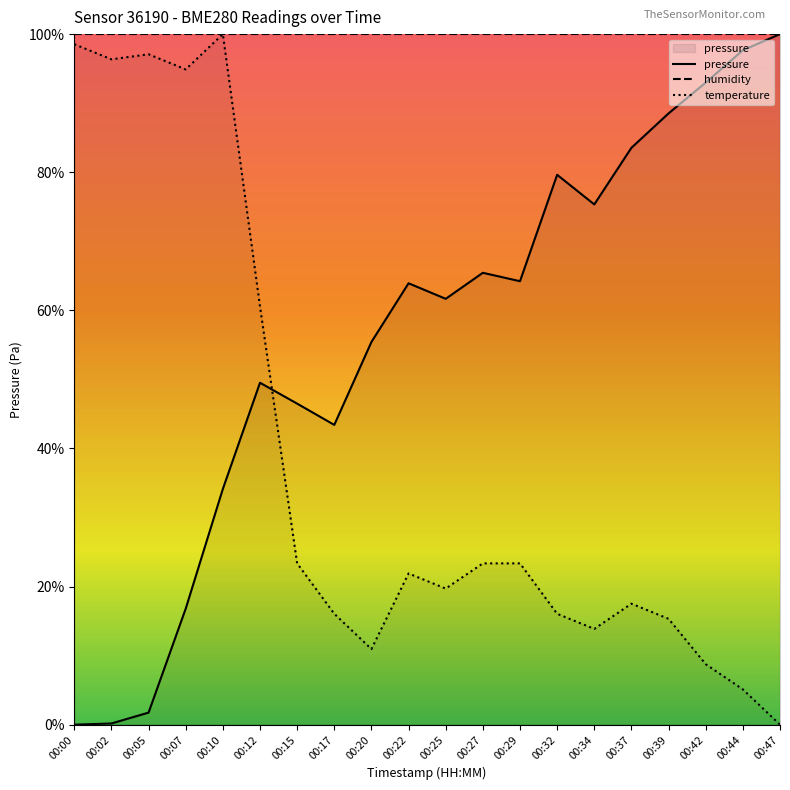

Count the number of categories in the chart.

20